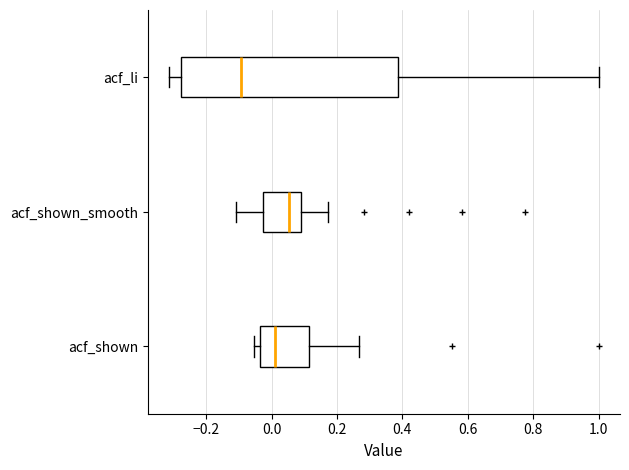

Where is the left edge of the box for acf_shown on the x-axis? The values are not printed on the chart, so give them approximately, as read against the axis.

-0.04